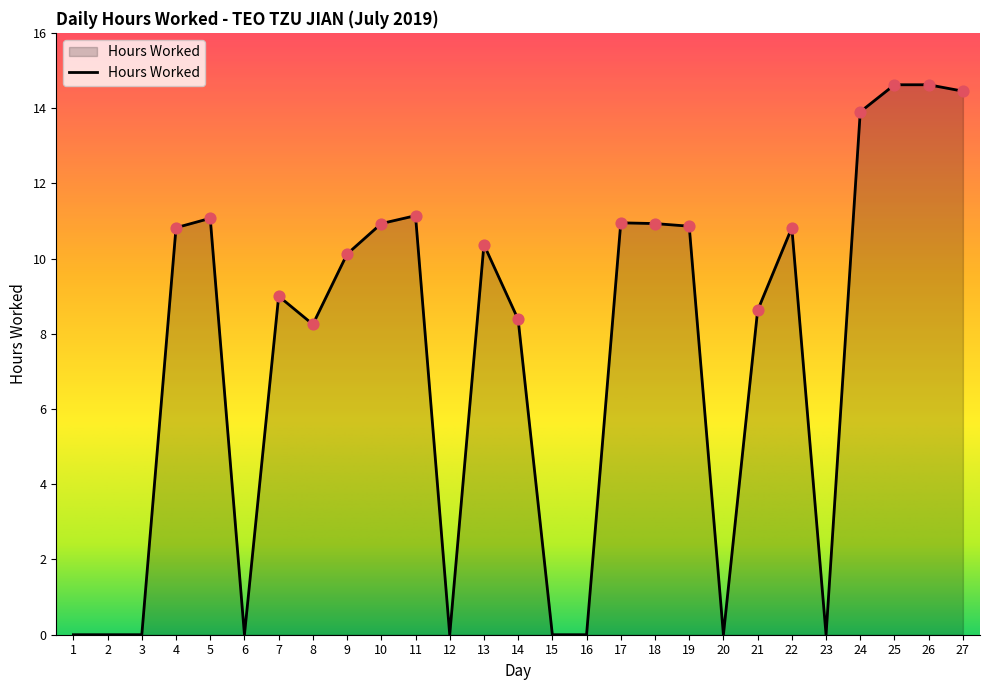

Which has a higher value, 8 or 3?

8